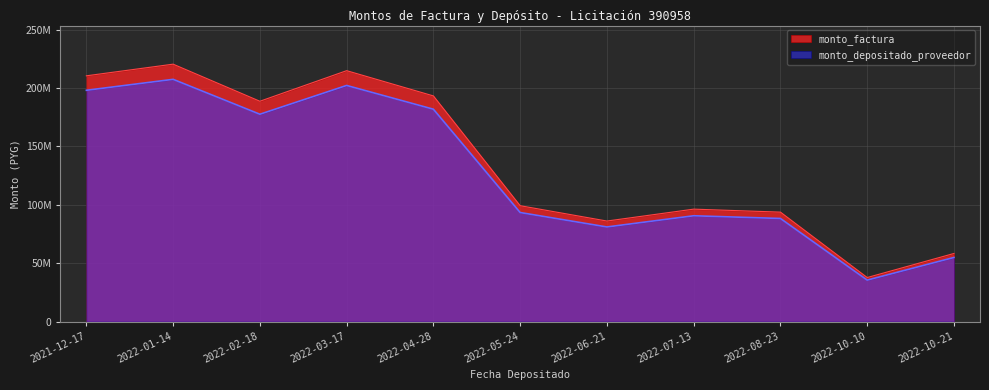

Where is the first local minimum for monto_factura?

2022-02-18